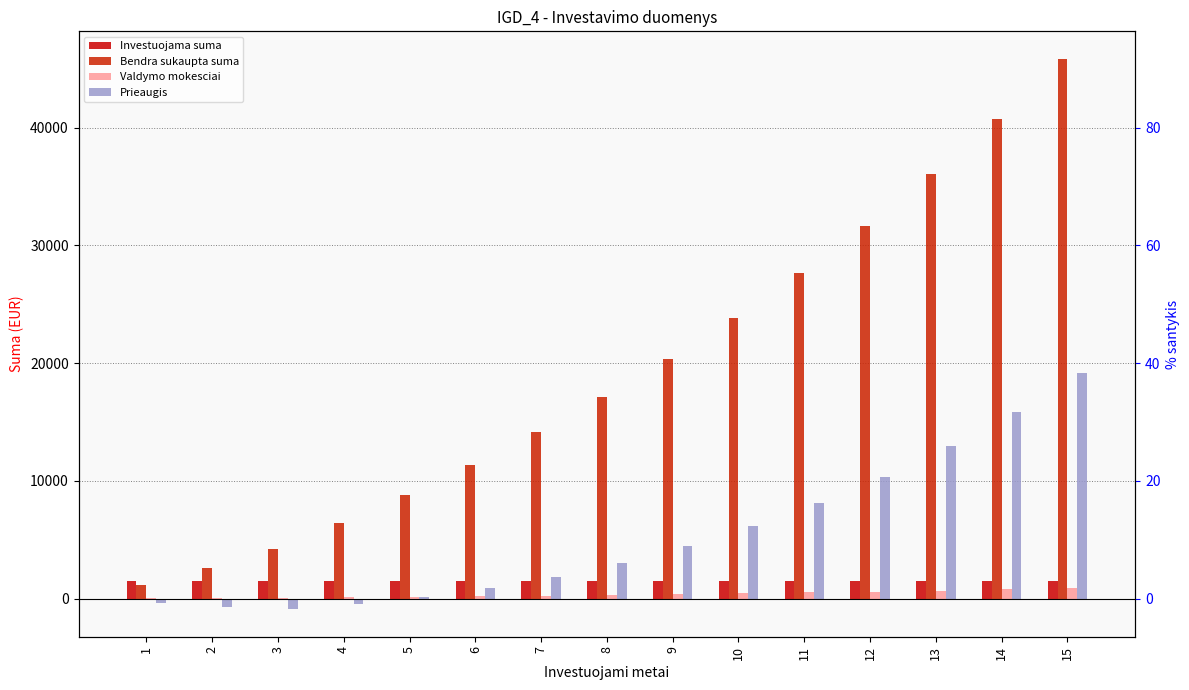

Rank the categories by Prieaugis value from highest to lowest.

15, 14, 13, 12, 11, 10, 9, 8, 7, 6, 5, 1, 4, 2, 3